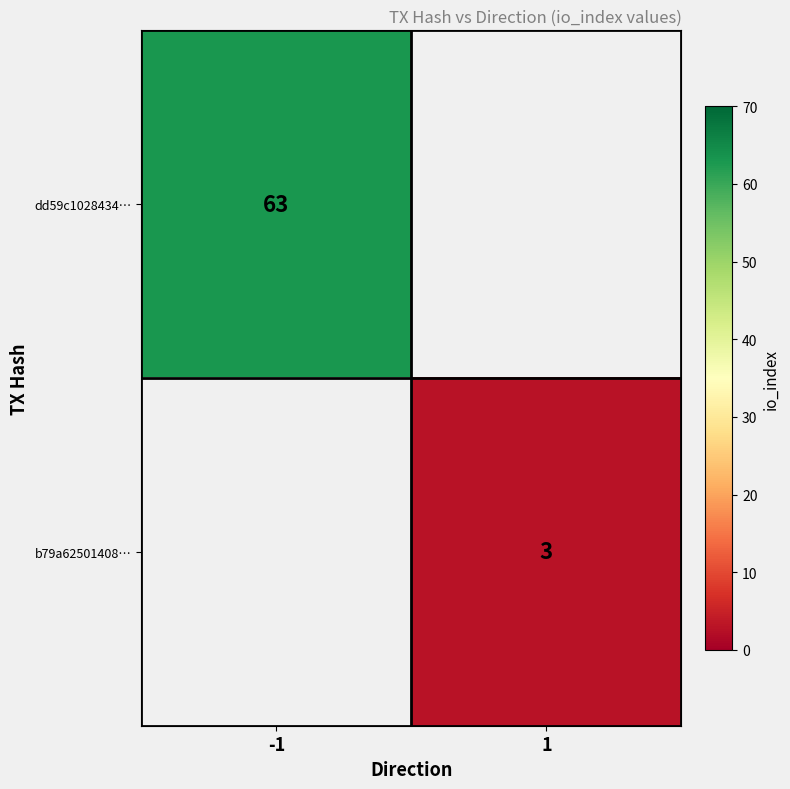

At how many categories does at least one series exceed 36?

1